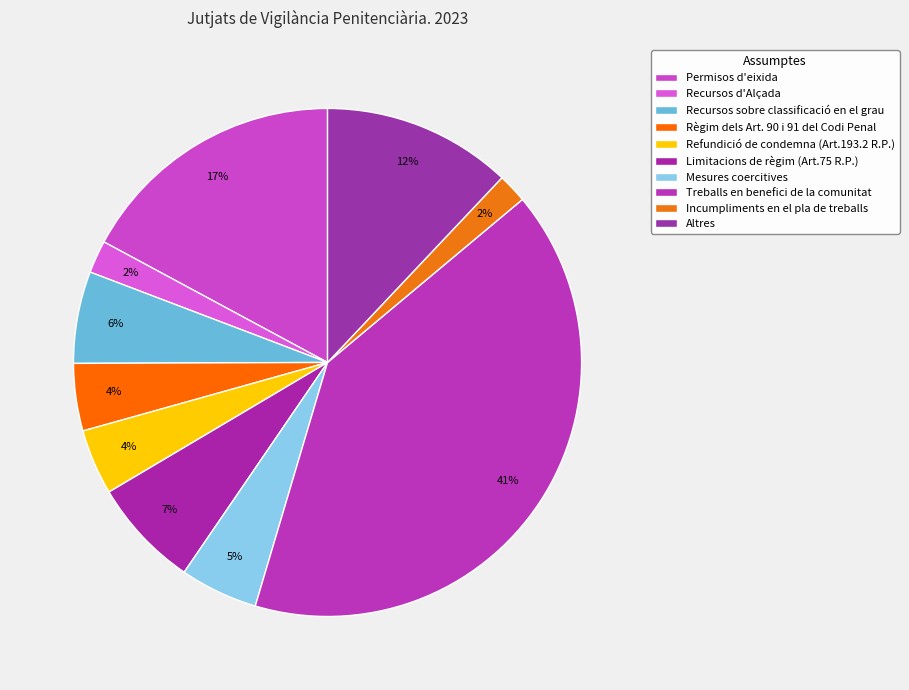

To the nearest percent, what is the difference between the Limitacions de règim (Art.75 R.P.) and Recursos d'Alçada slice percentages?

5%